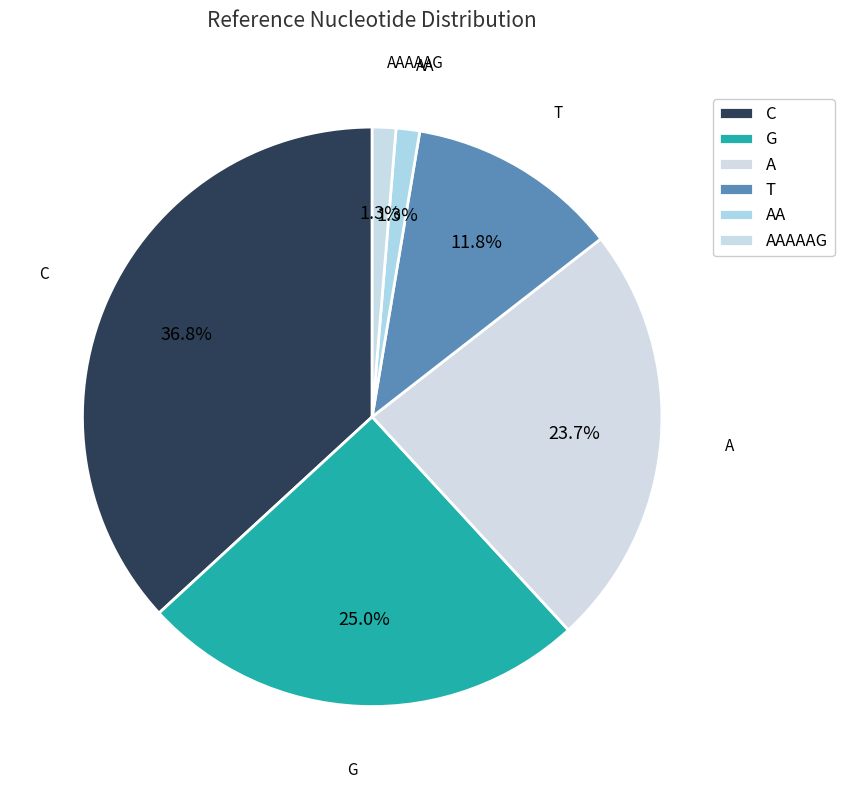

Is there a majority slice in this chart?

No